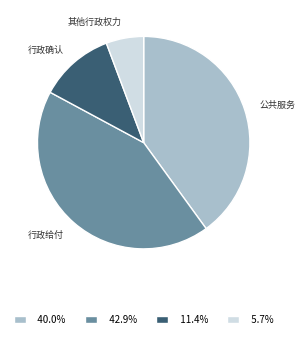

Is there any slice that represents more than half of the pie?

No